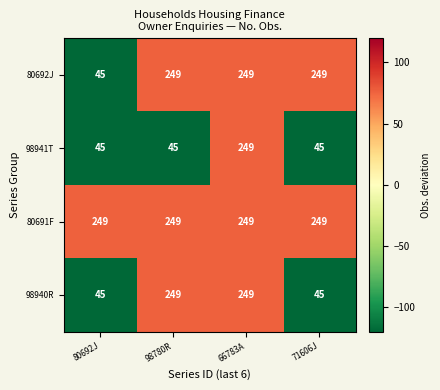

What is the spread (max minus min) of values at 71606J?

204